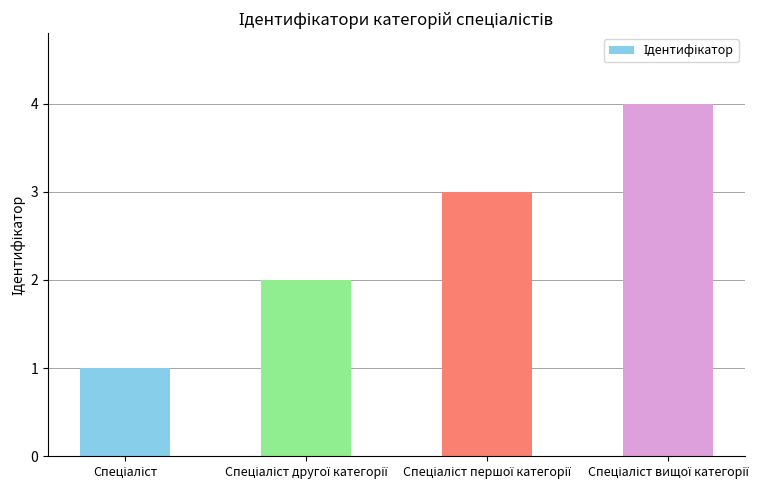

What is the difference between the maximum and minimum values?

3